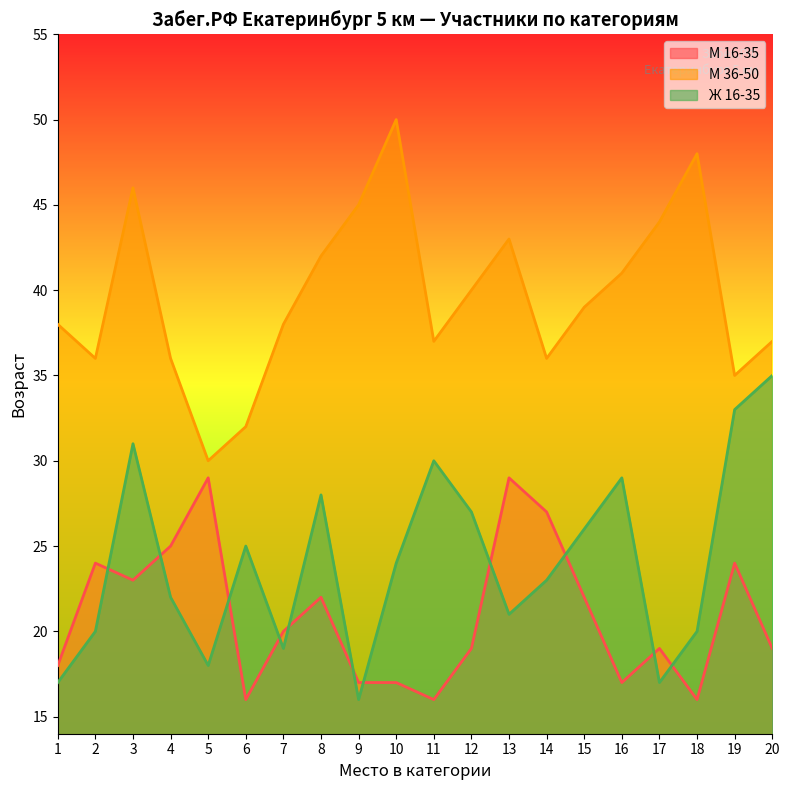

How many categories are shown in the chart?

20